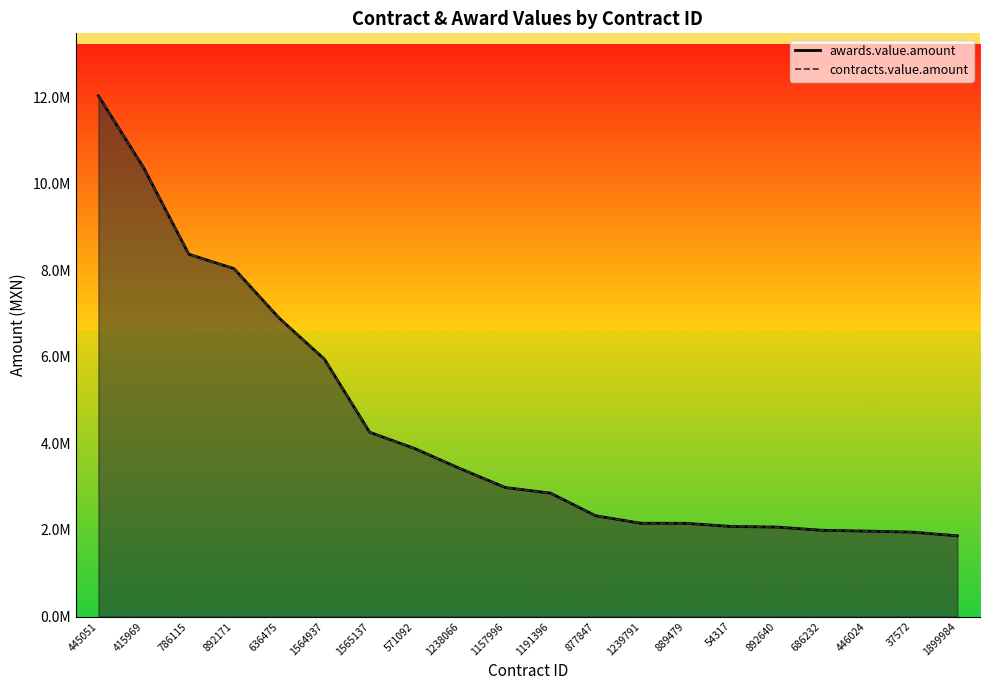

What are all the series names shown in the legend?

awards.value.amount, contracts.value.amount